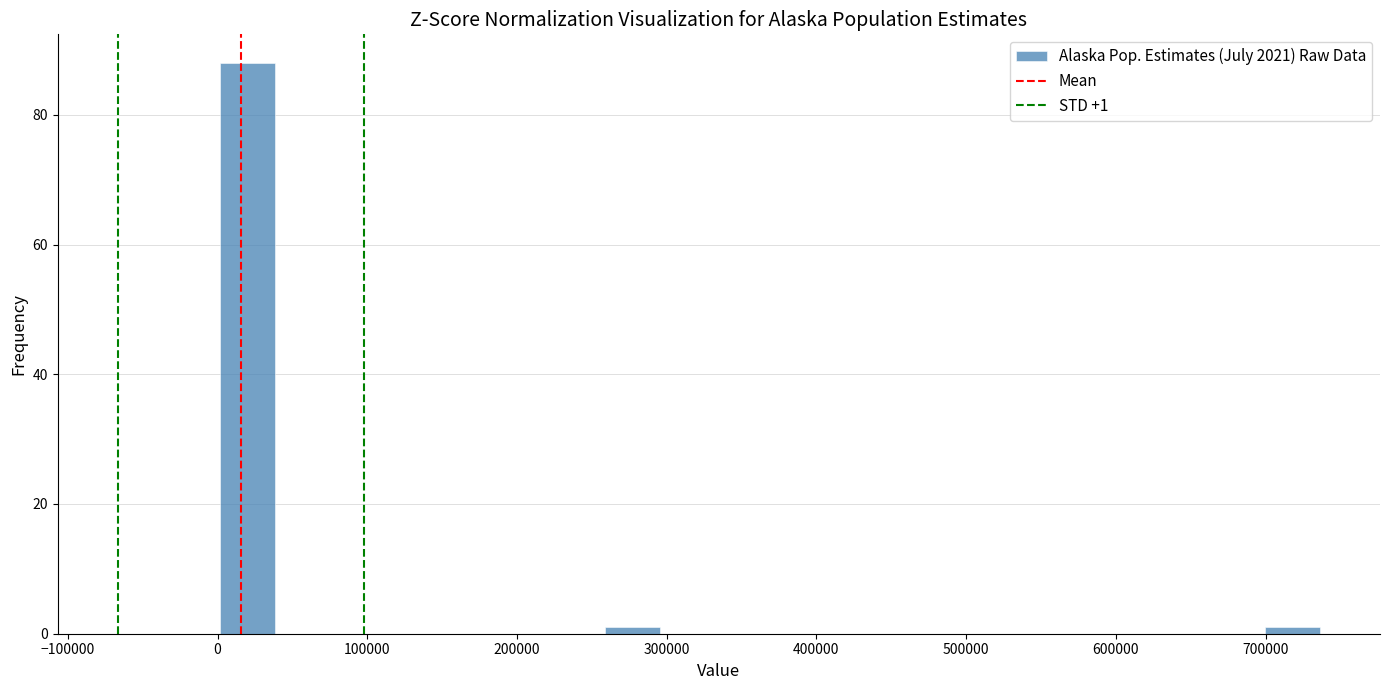

Read against the x-axis, roughly where is the centre of the tallest bar?

20000